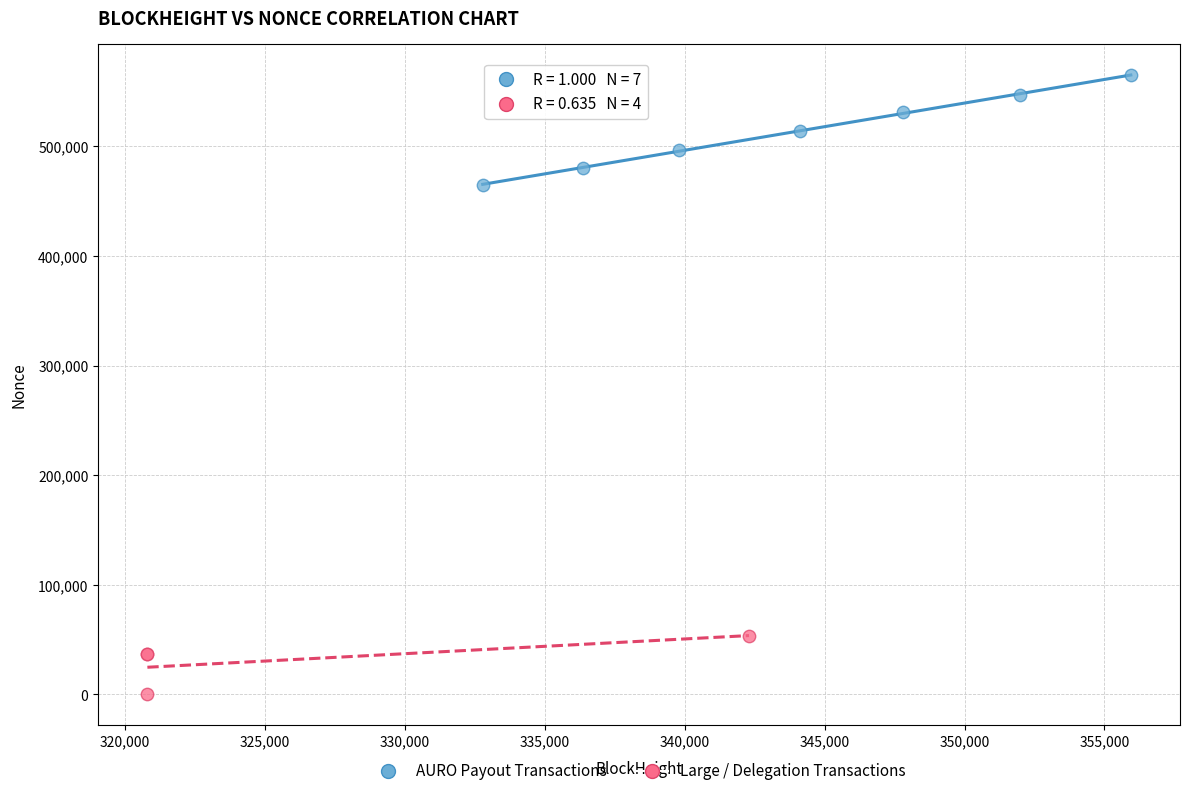

Which series contains the highest Y value?

AURO Payout Transactions